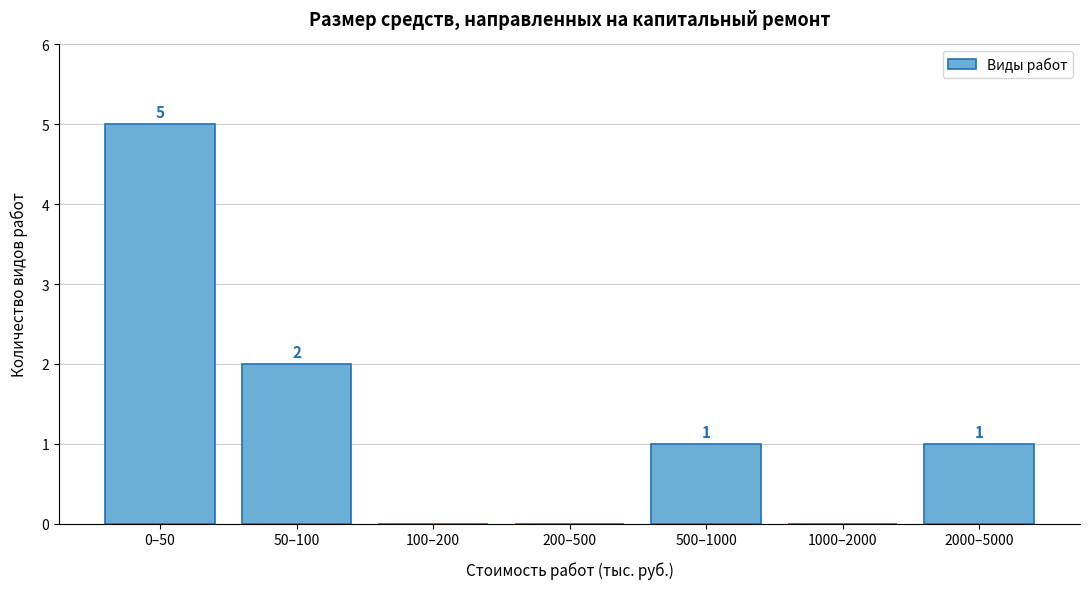

Reading right to left, list all the values displayed in this chart.

2000–5000=1	1000–2000=0	500–1000=1	200–500=0	100–200=0	50–100=2	0–50=5